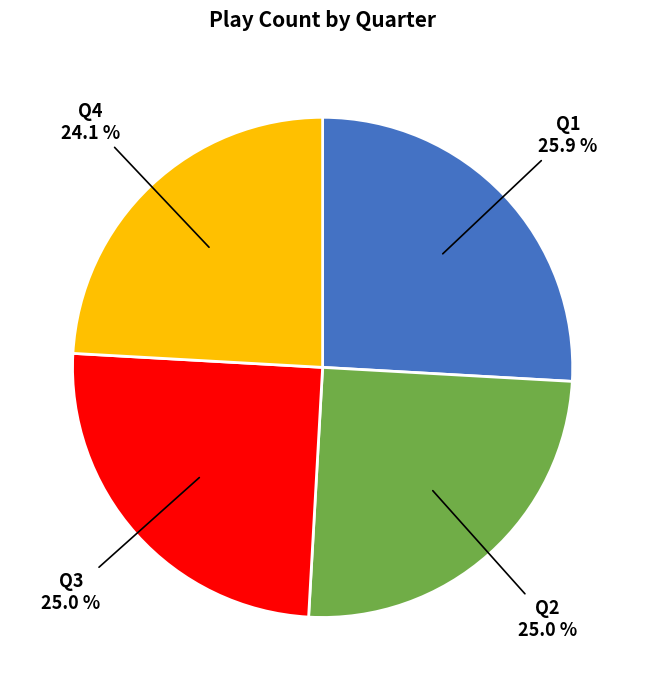

Between Q2 and Q1, which is larger?

Q1